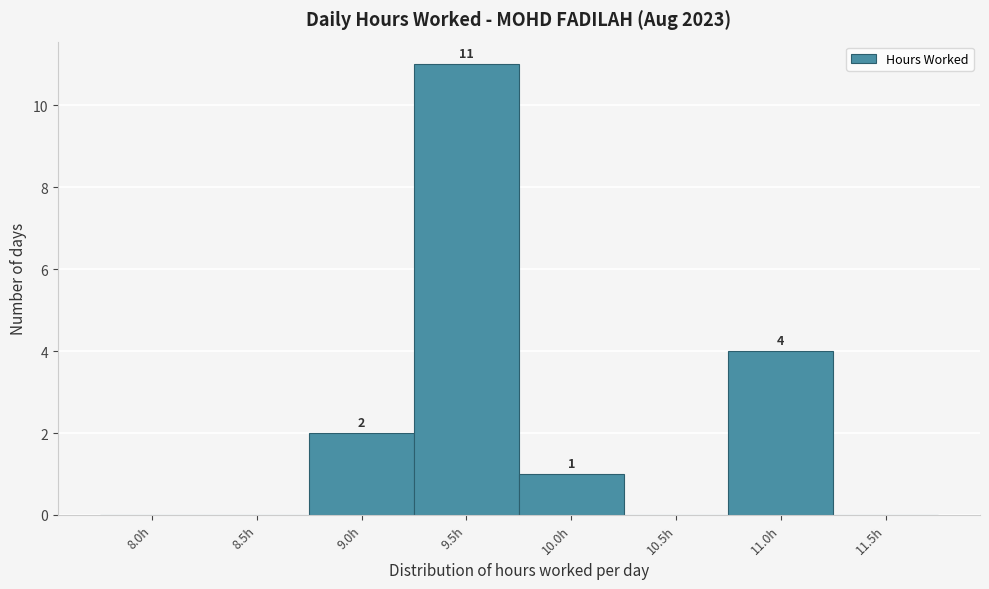

Reading left to right, what are all the values shown in this chart?

8.0h=0	8.5h=0	9.0h=2	9.5h=11	10.0h=1	10.5h=0	11.0h=4	11.5h=0